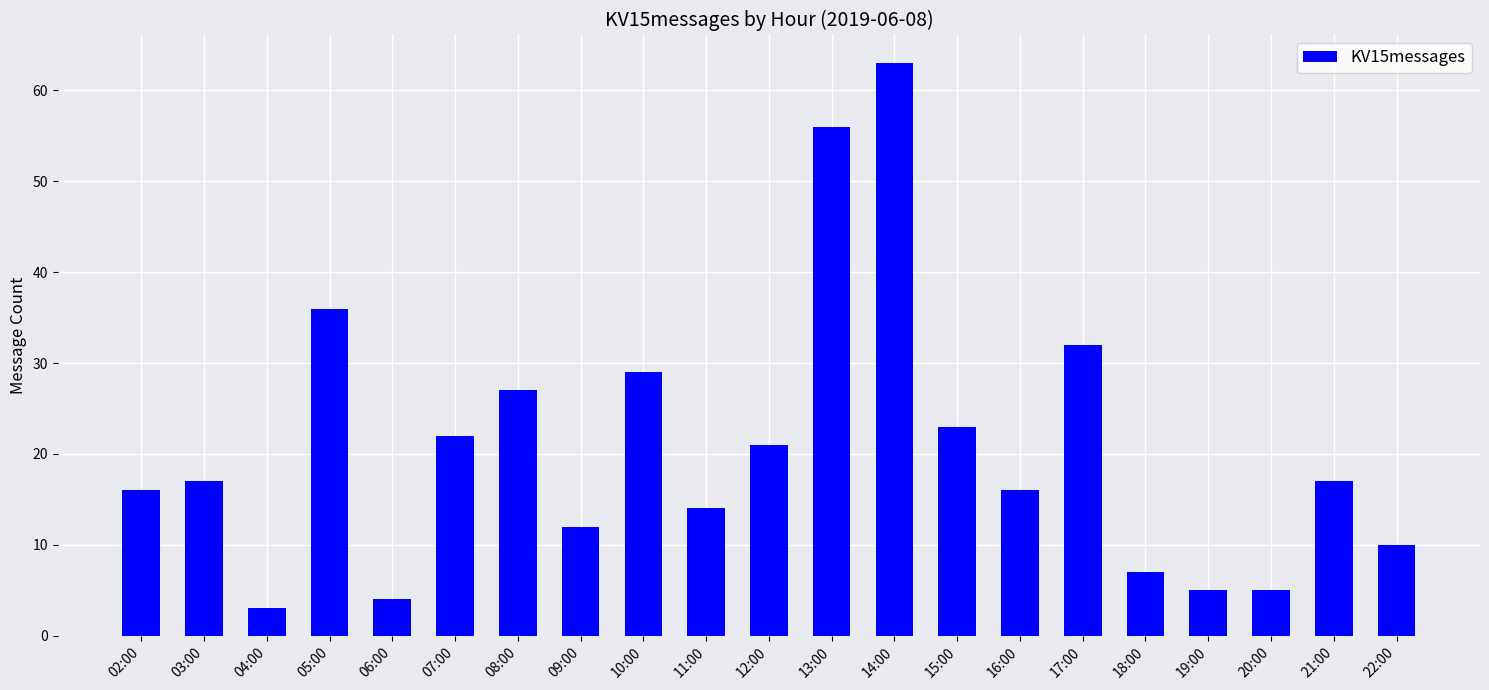

Reading left to right, transcribe all the data shown in this chart.

16	17	3	36	4	22	27	12	29	14	21	56	63	23	16	32	7	5	5	17	10